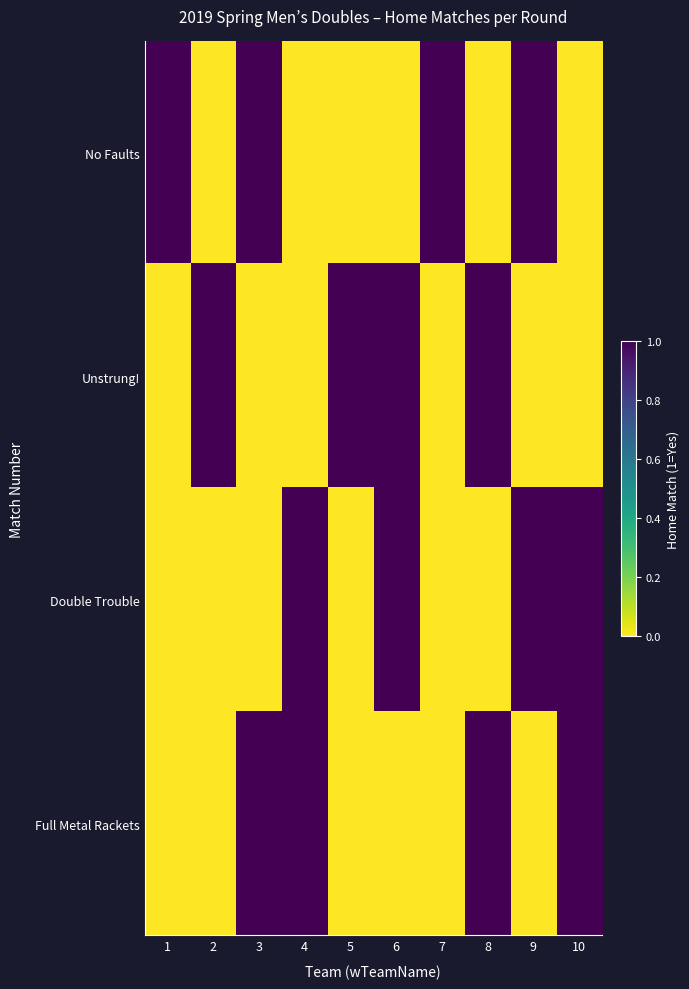

Reading left to right, extract all data points from this chart.

No Faults: 1=1	2=0	3=1	4=0	5=0	6=0	7=1	8=0	9=1	10=0
Unstrung!: 1=0	2=1	3=0	4=0	5=1	6=1	7=0	8=1	9=0	10=0
Double Trouble: 1=0	2=0	3=0	4=1	5=0	6=1	7=0	8=0	9=1	10=1
Full Metal Rackets: 1=0	2=0	3=1	4=1	5=0	6=0	7=0	8=1	9=0	10=1